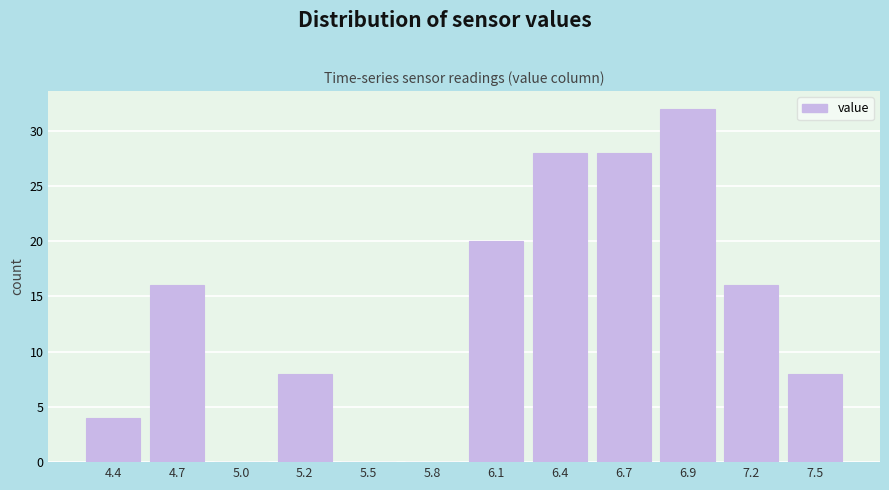

Reading left to right, extract all data points from this chart.

4.4=4	4.7=16	5.0=0	5.2=8	5.5=0	5.8=0	6.1=20	6.4=28	6.7=28	6.9=32	7.2=16	7.5=8